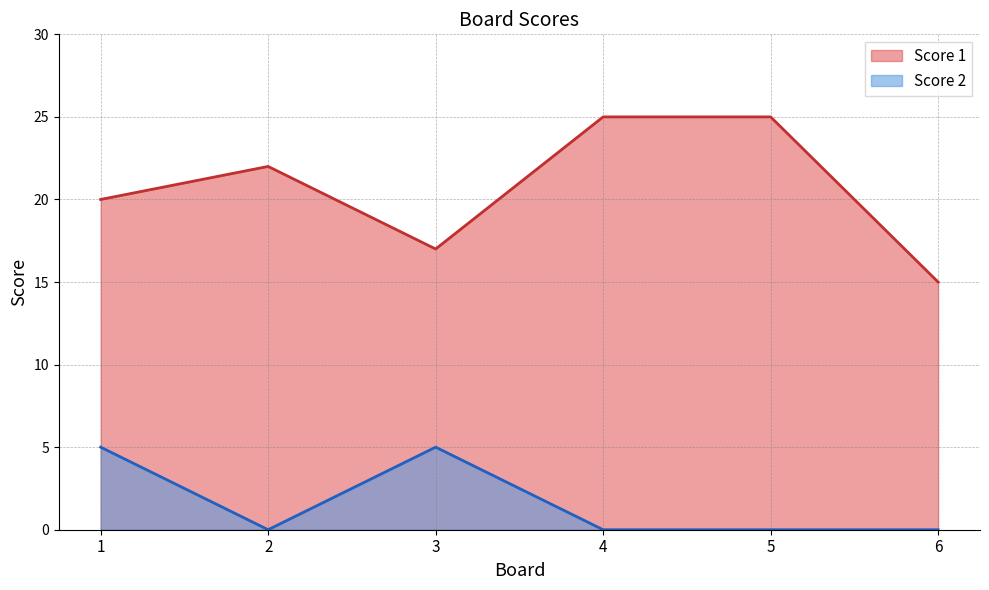

What value does the Score 2 series have at 1?

5